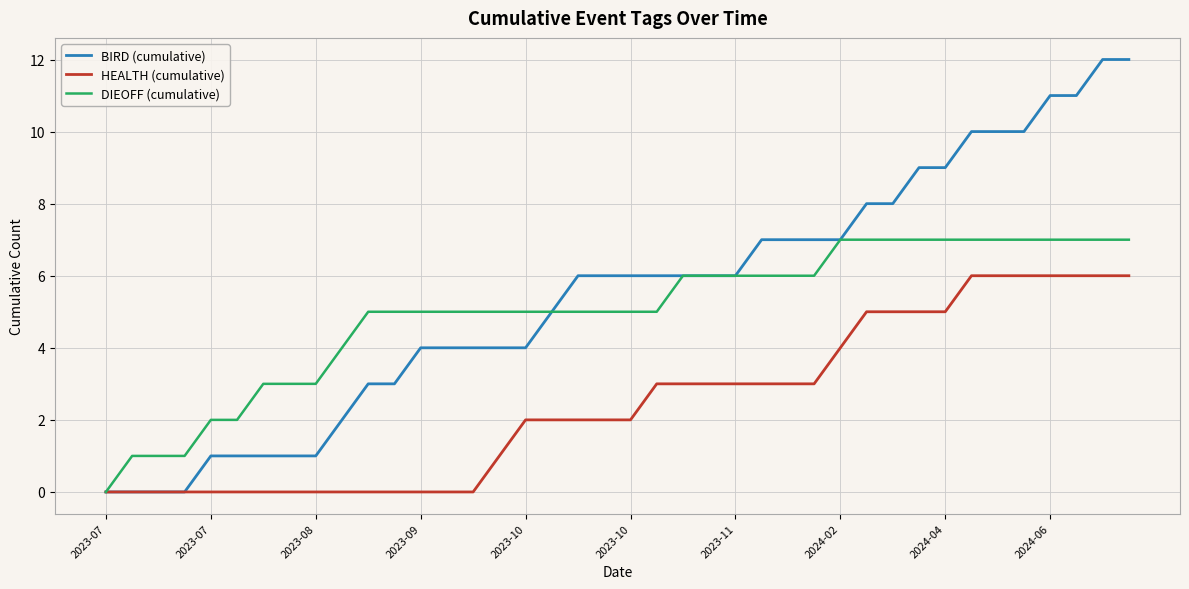

What is the greatest value displayed?

12